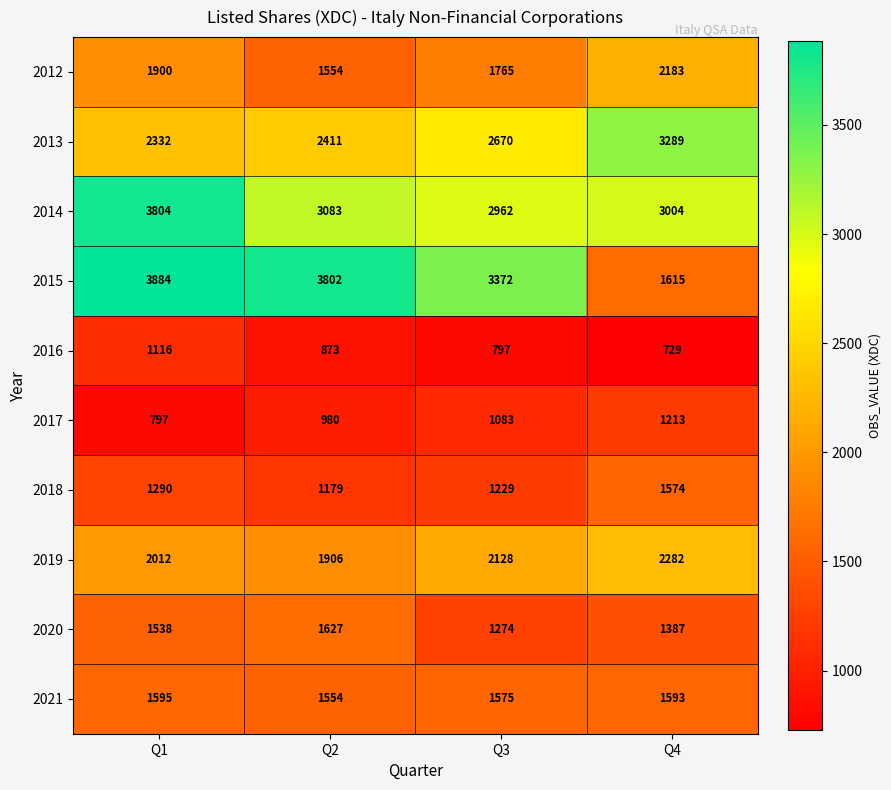

Where is 2016 nearest to the value 922?

Q2